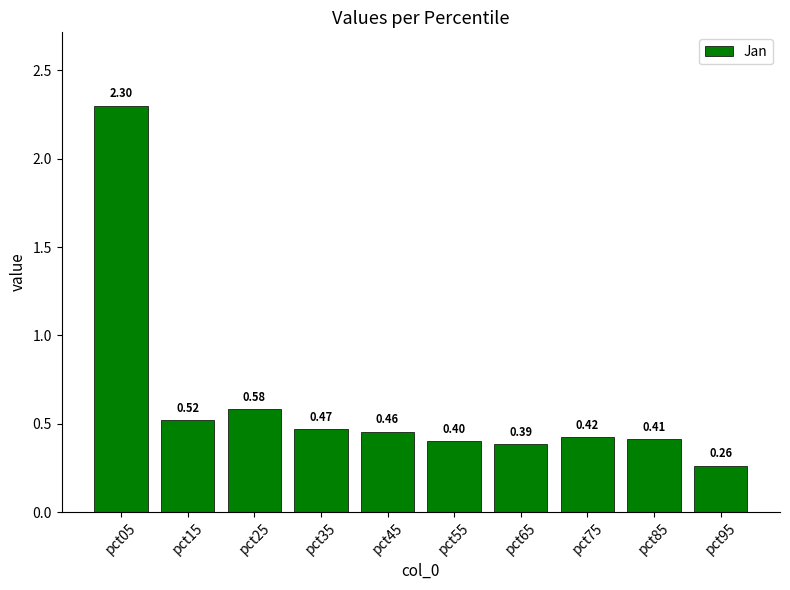

List the labels in order of value, smallest first.

pct95, pct65, pct55, pct85, pct75, pct45, pct35, pct15, pct25, pct05